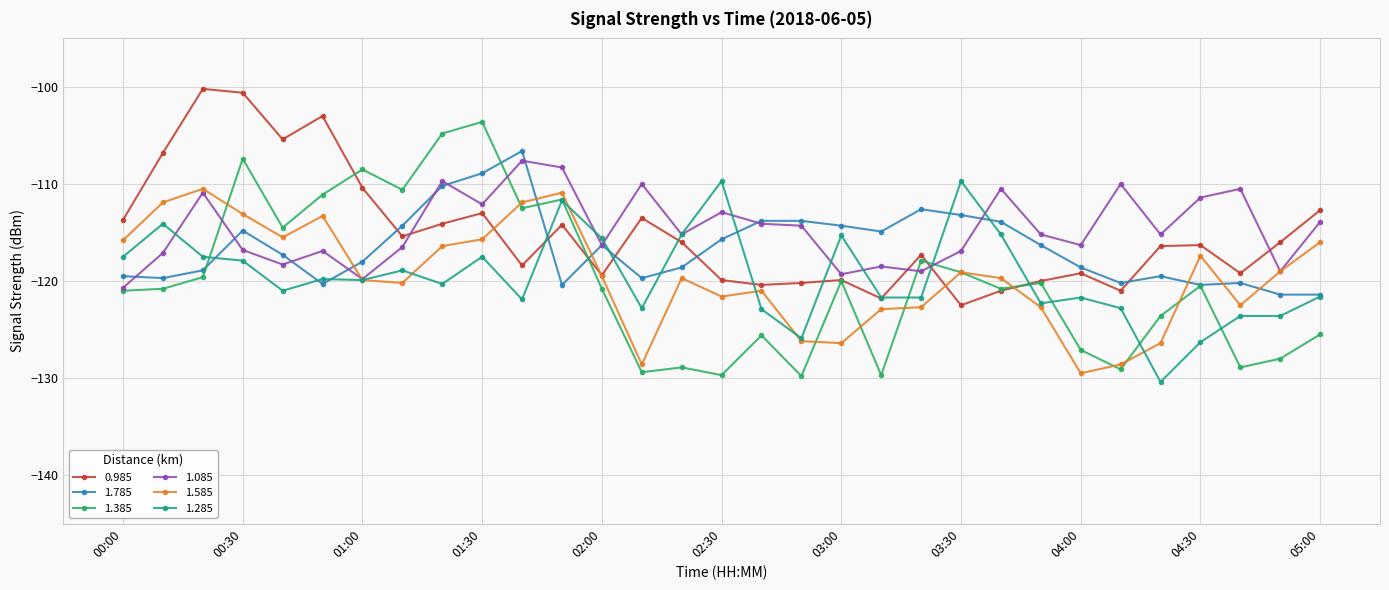

Which series has the widest spread of values?

1.385